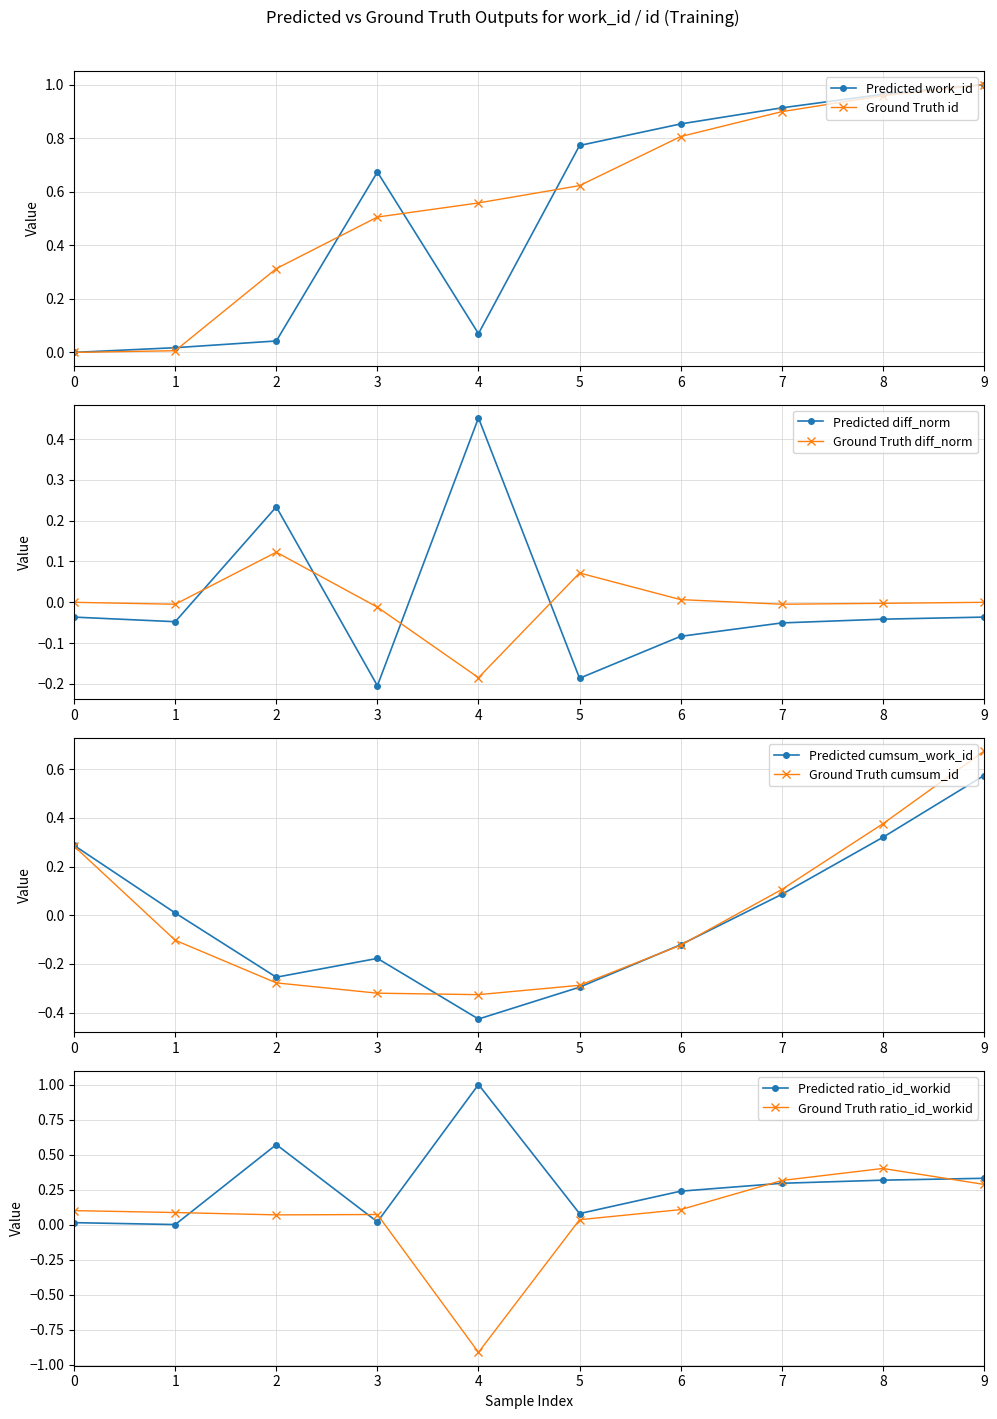

The value of Predicted work_id at 5 is 0.4. True or false?

False